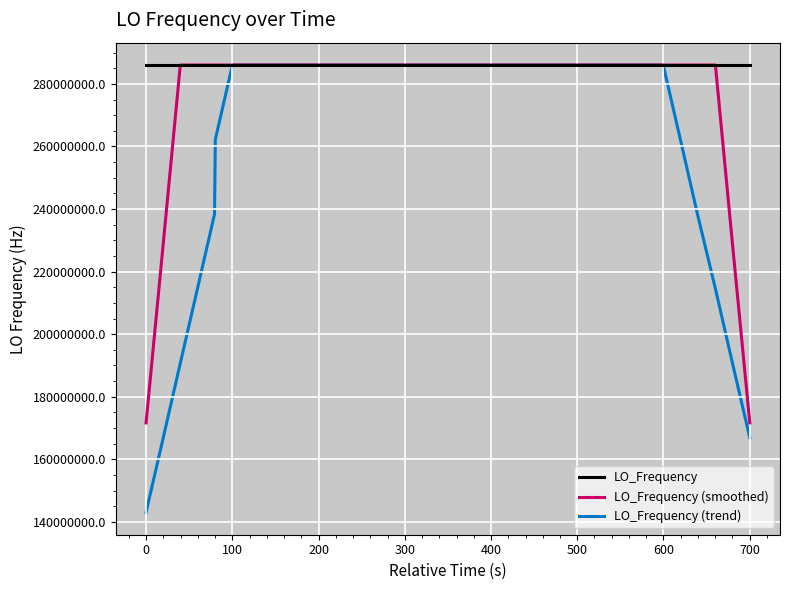

True or false: LO_Frequency (trend) has more than 1 interior local peaks.

True